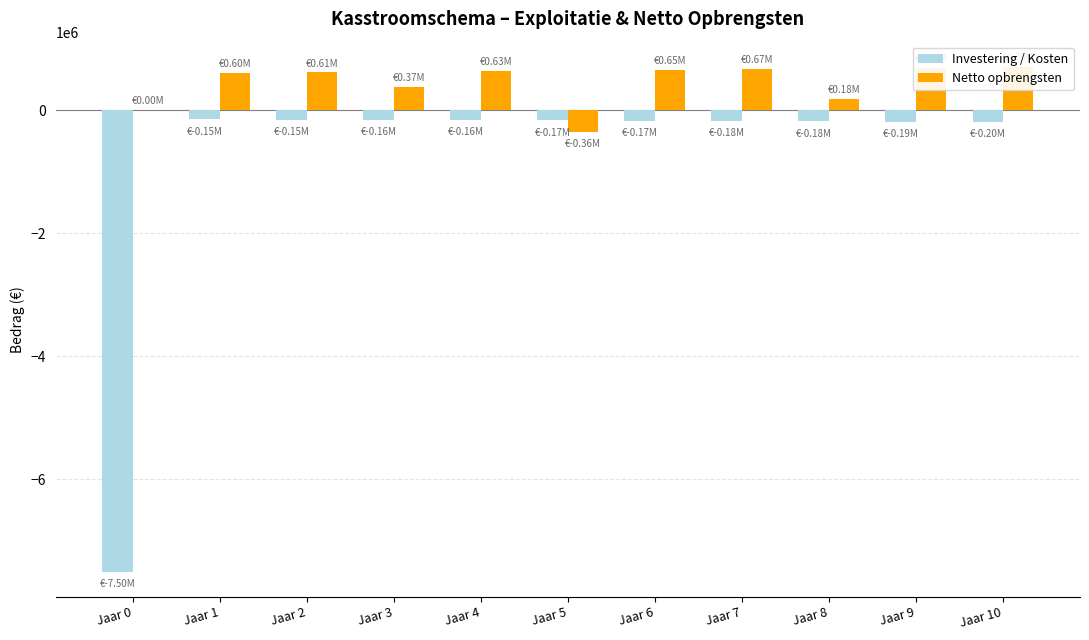

What is the highest value of the Netto opbrengsten series?

700603.4